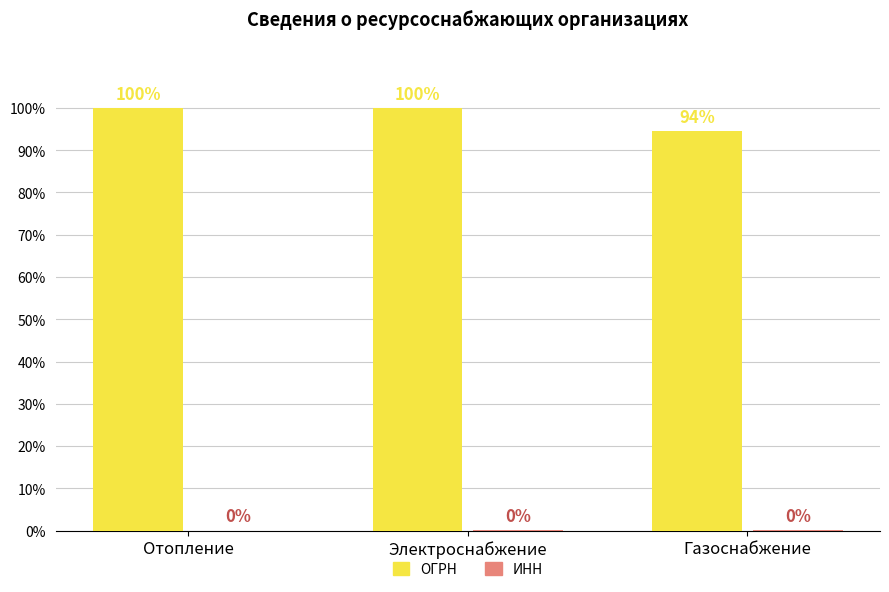

Which series changed the most between Электроснабжение and Газоснабжение?

ОГРН